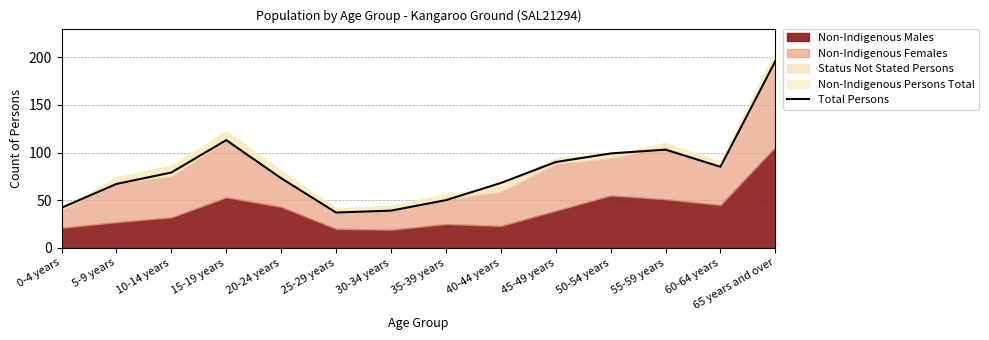

Where is the first local maximum?

15-19 years